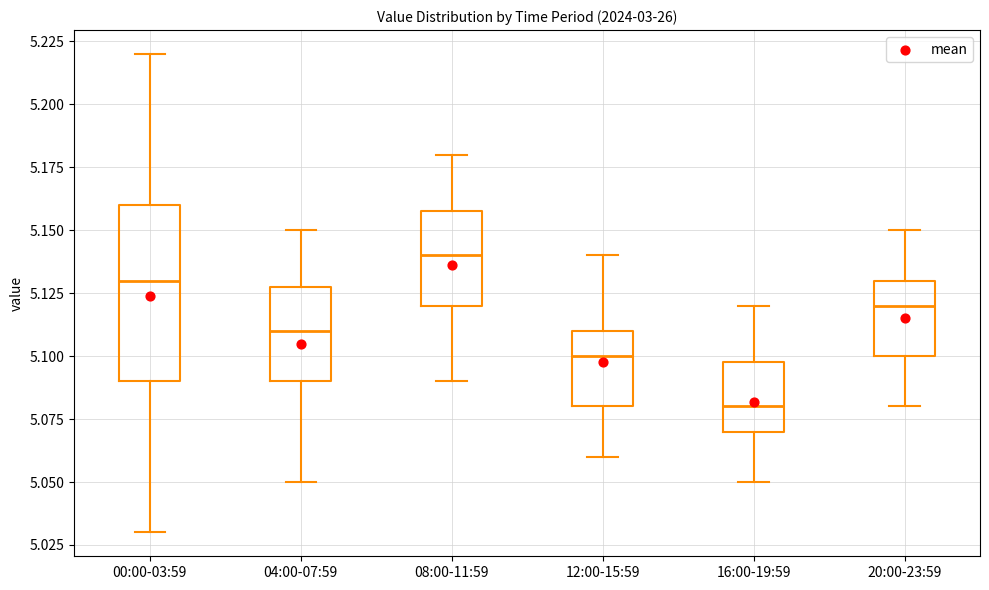

Which box is the tallest, from its lower edge to its upper edge?

00:00-03:59